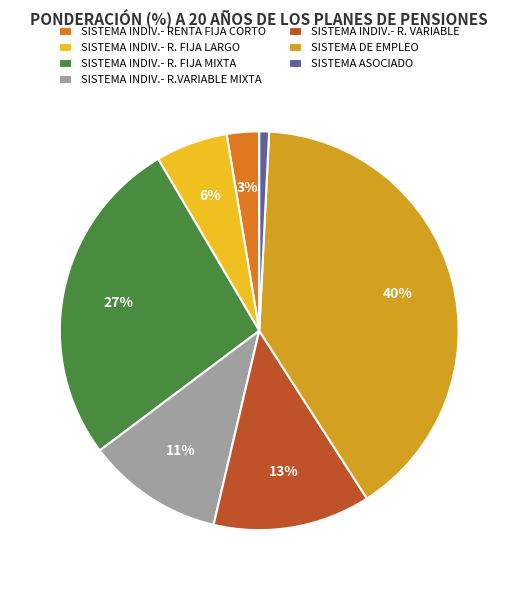

What is the ratio of the value at SISTEMA INDIV.- R.VARIABLE MIXTA to the value at SISTEMA INDIV.- R. FIJA MIXTA?

0.4